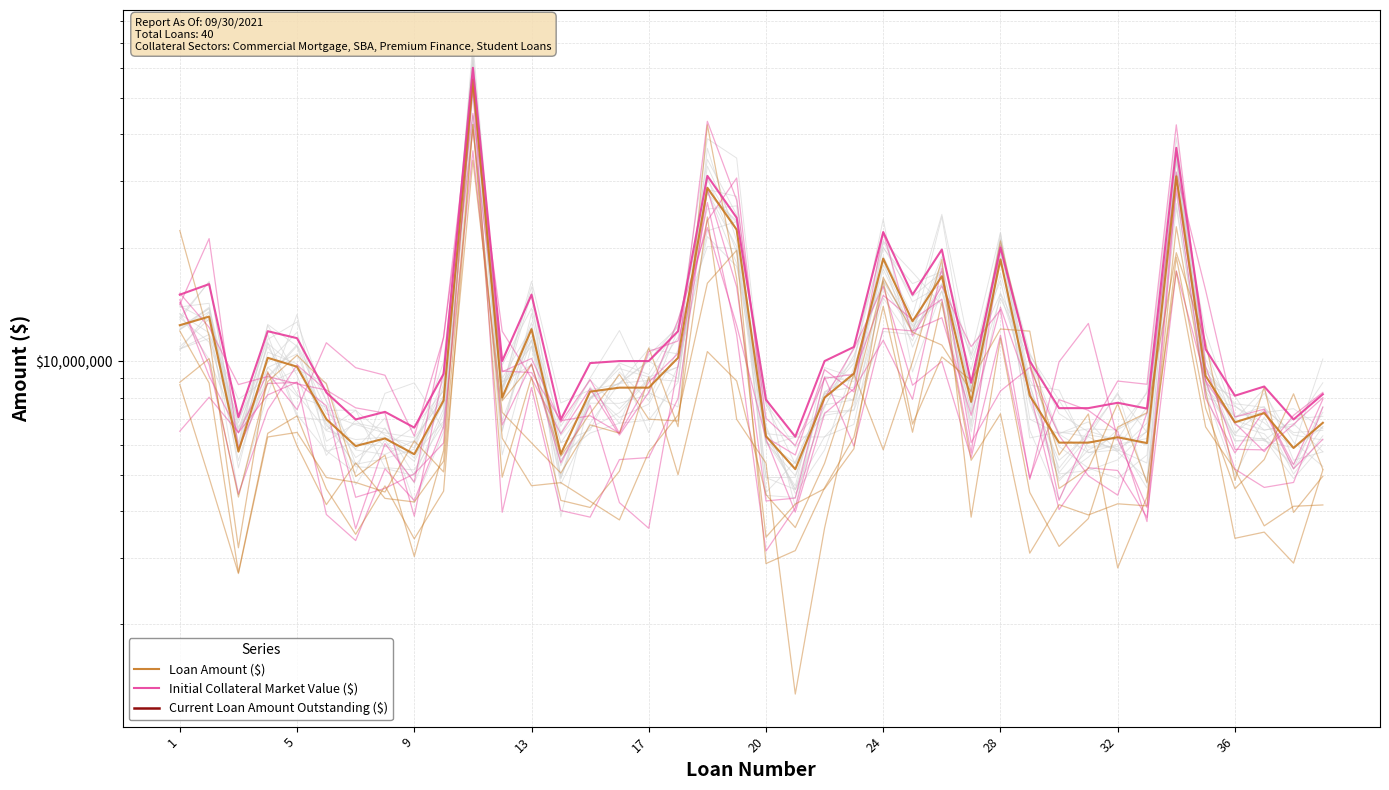

How many data points in Loan Amount ($) are above 8100000?

19